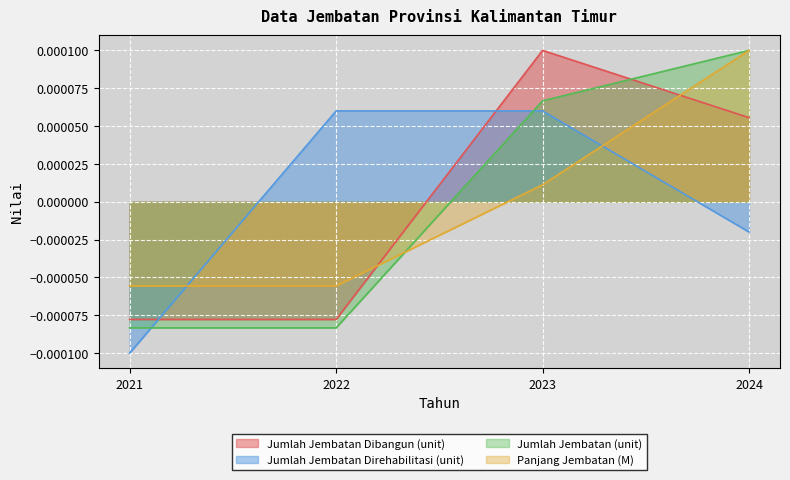

True or false: Jumlah Jembatan (unit) has more than 1 points higher than both neighbors.

False